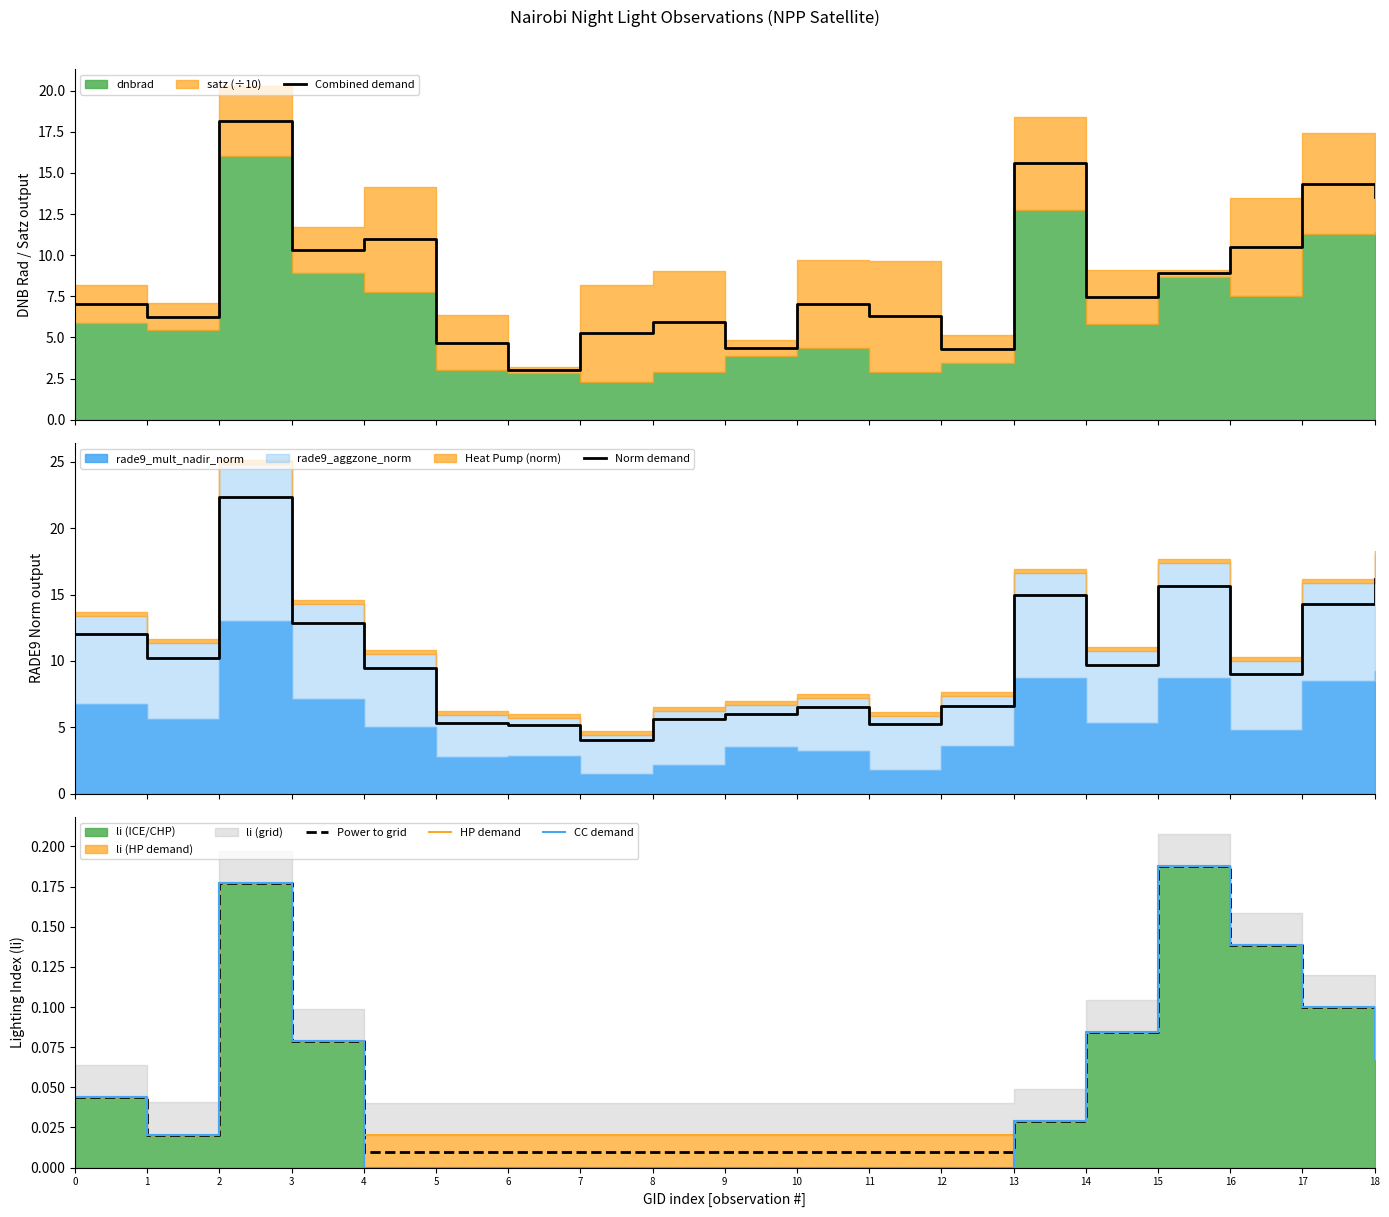

Where is the first local minimum for HP demand?

1